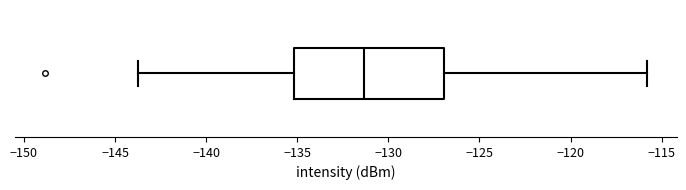

Read this box plot against the x-axis: the position of the median line, the range covered by the box, and the ends of both whiskers. The values are not printed on the chart, so give them approximately, as read against the axis.

median -131.5, box -135.0 to -127.0, whiskers -144.0 to -116.0